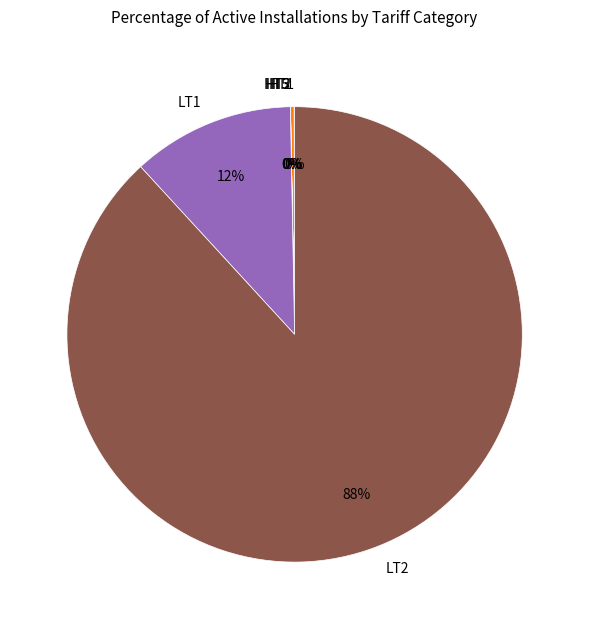

Is LT2 the majority of the pie?

Yes